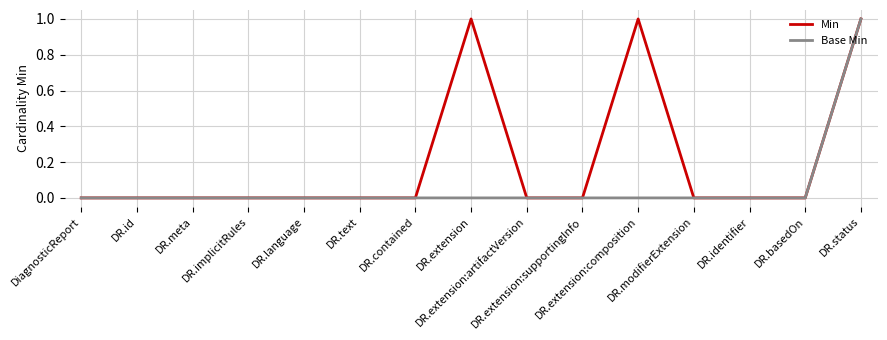

List the series in order of their overall mean, lowest first.

Base Min, Min